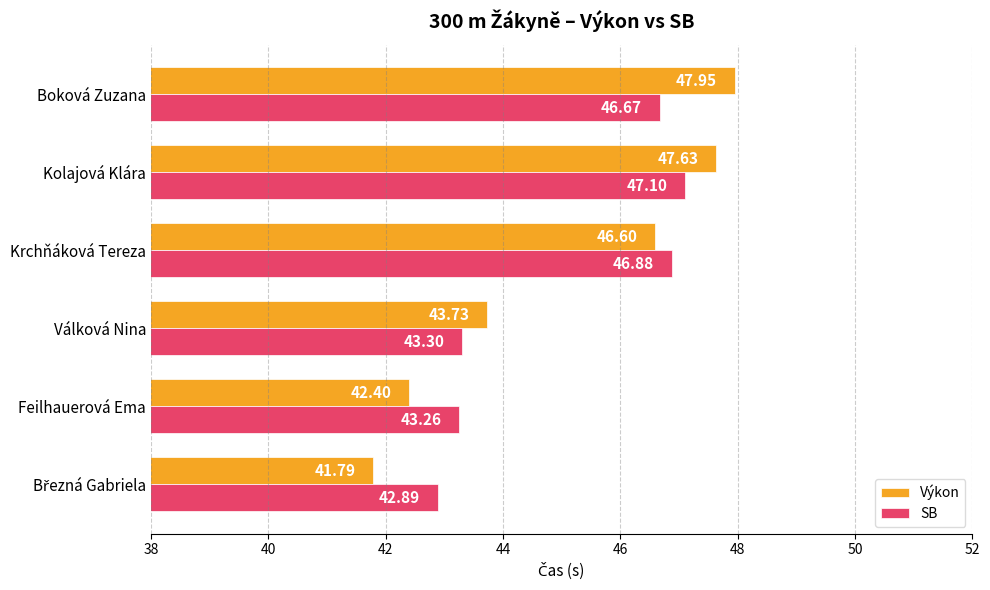

What are all the series names shown in the legend?

Výkon, SB